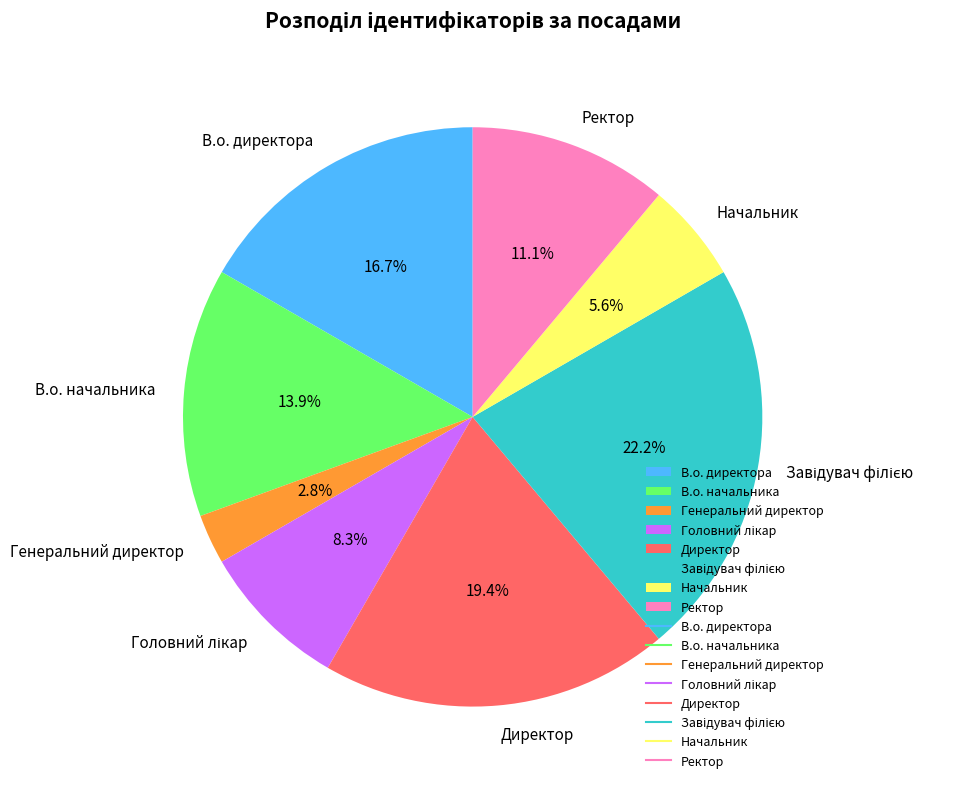

What is the smallest slice in the pie chart?

Генеральний директор